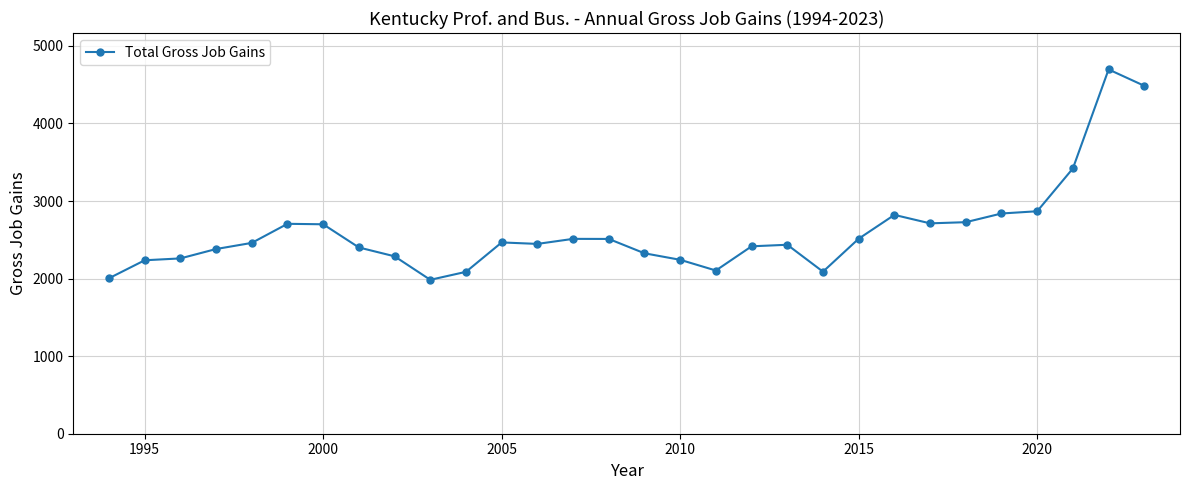

Count the number of data series in this chart.

1